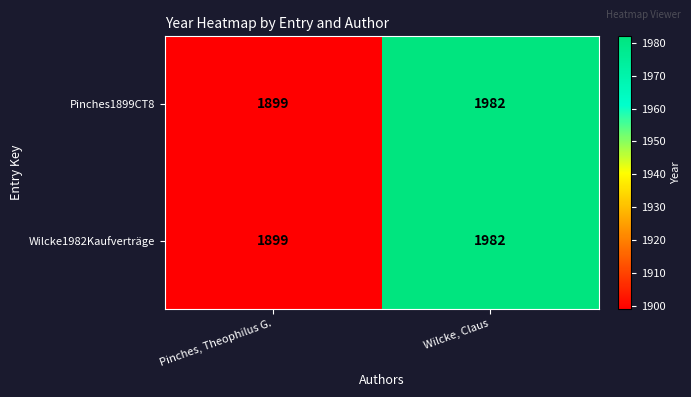

What is the maximum value shown in the chart?

1982